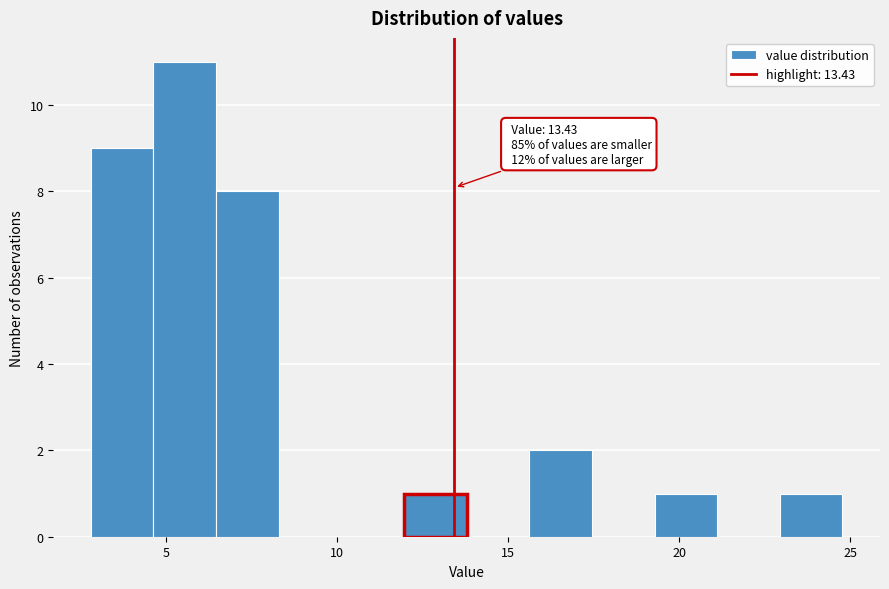

Around what value on the x-axis is the tallest bar? Give the approximate position of its centre, as read against the axis.

5.5